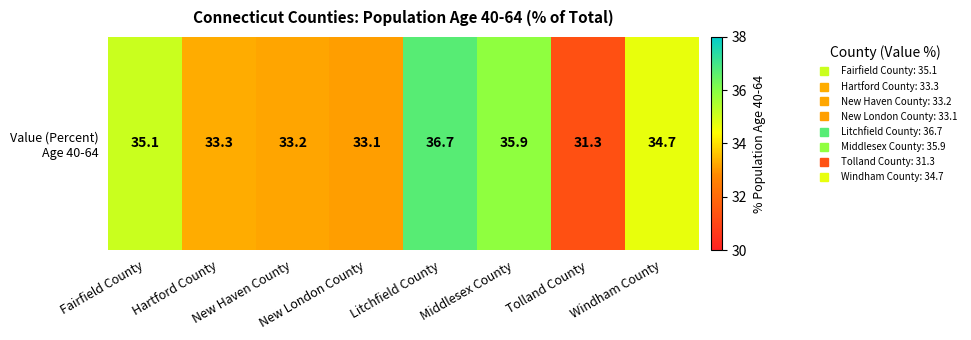

Which category has the lowest value across all series?

Tolland County